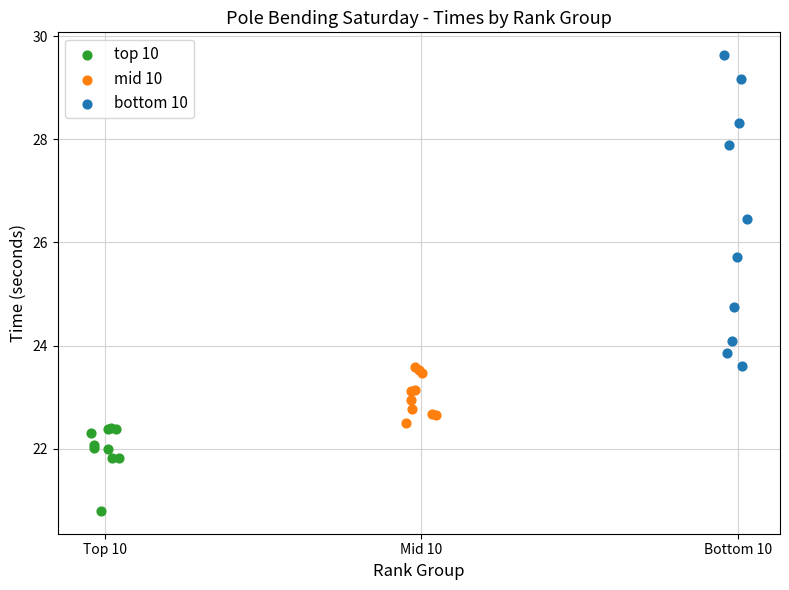

Which series reaches the minimum Y coordinate?

top 10